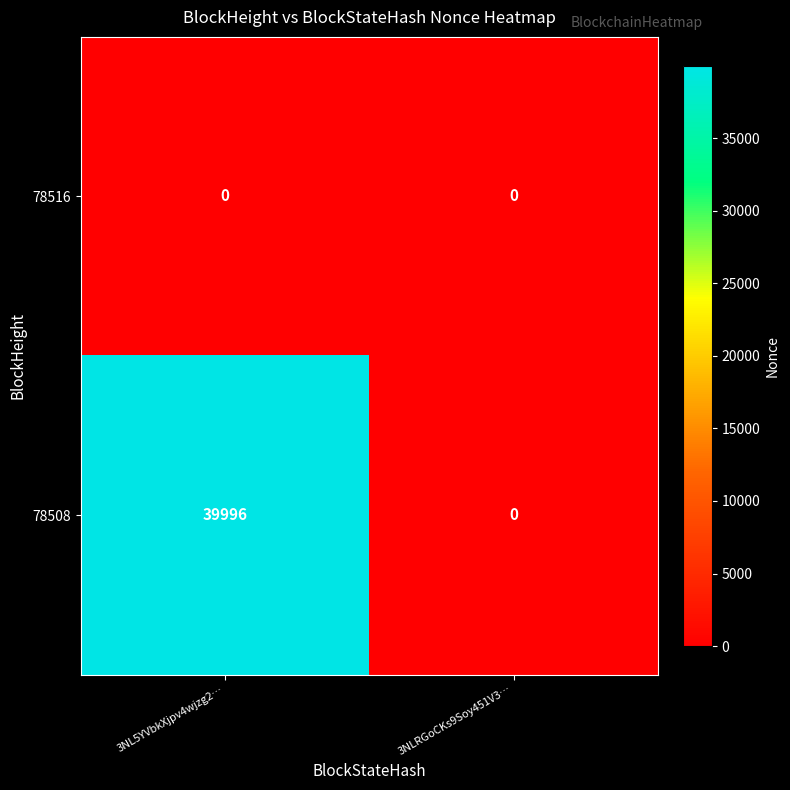

Which series has the largest total across all categories?

78508